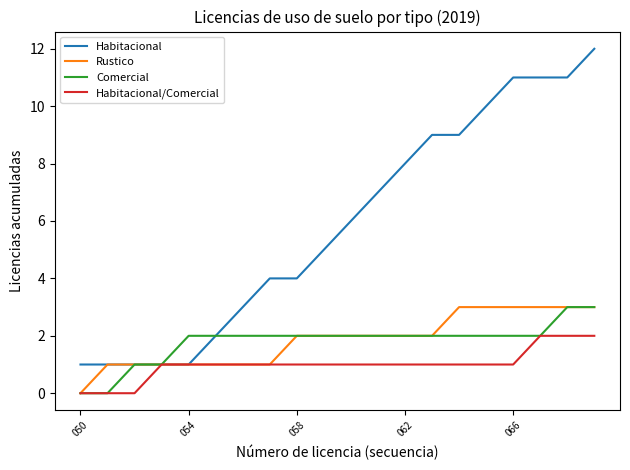

Which series has the widest spread of values?

Habitacional